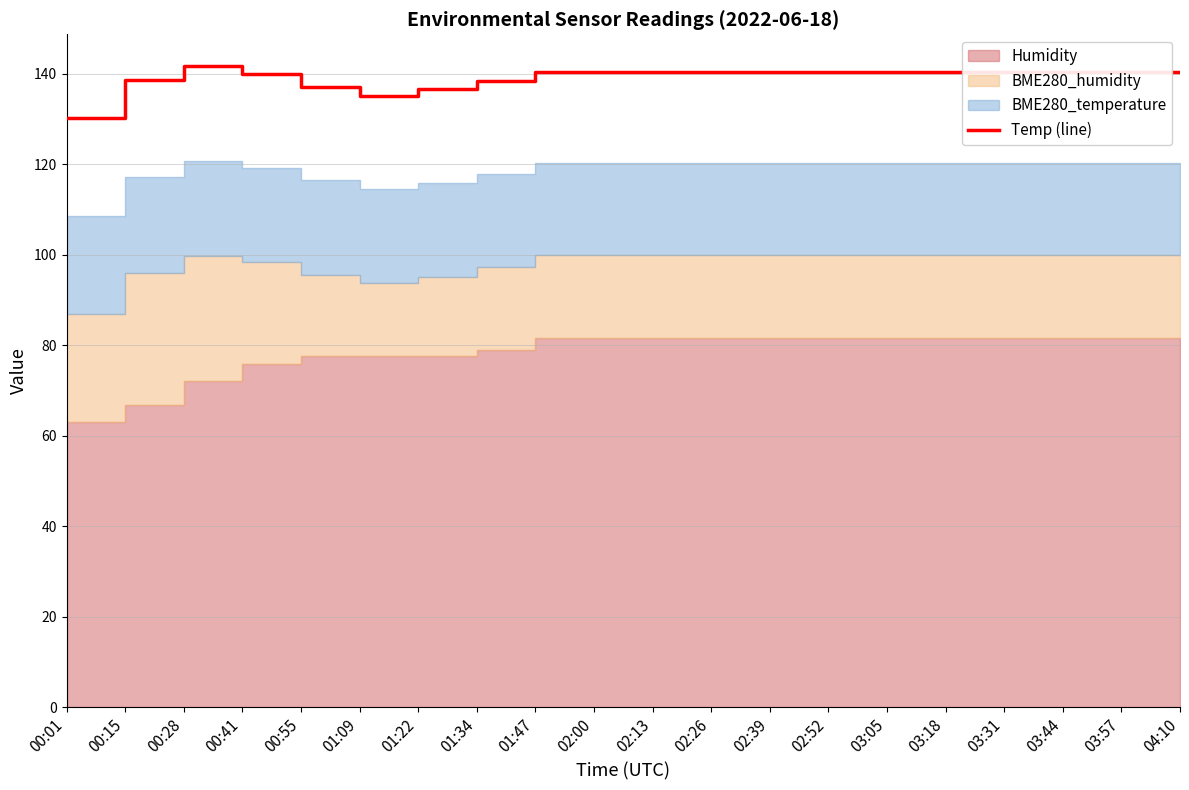

Between 02:52 and 01:34, which is larger?

02:52